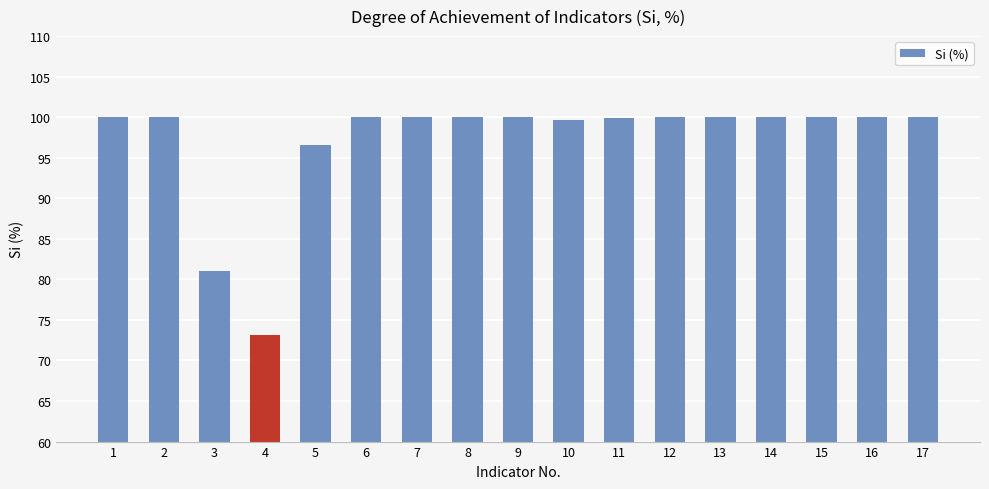

What is the value of the 7th bar from the left?

100.0